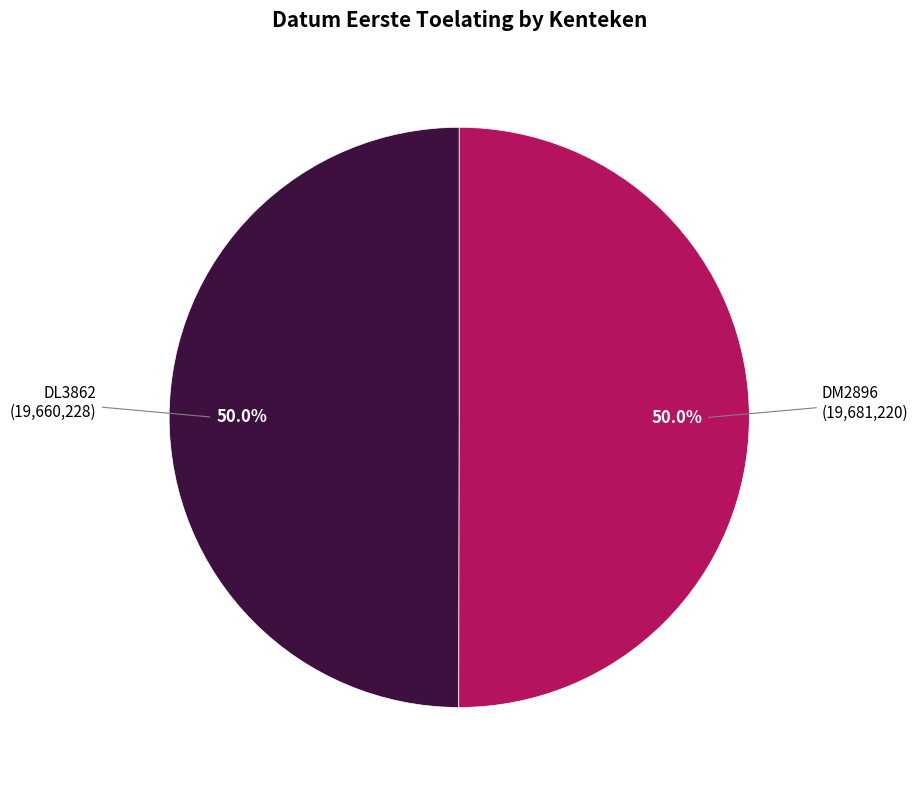

What portion of the pie excludes DM2896?

50.0%